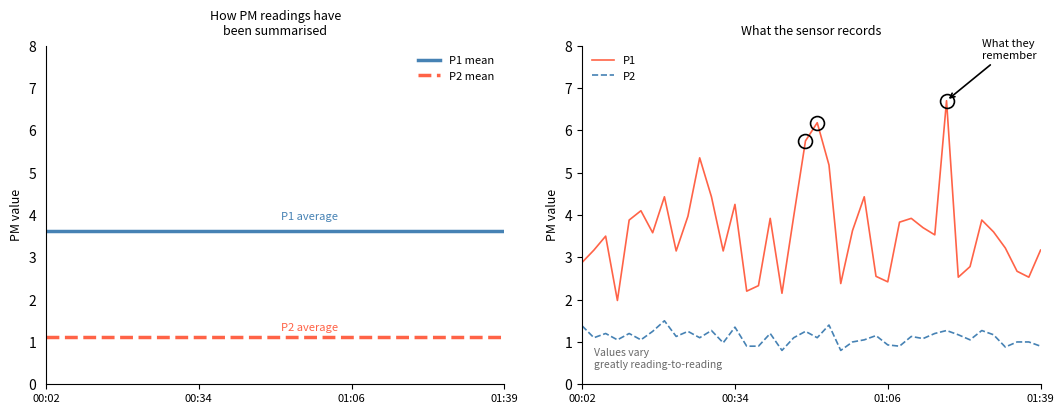

What are all the series names shown in the legend?

P1, P2